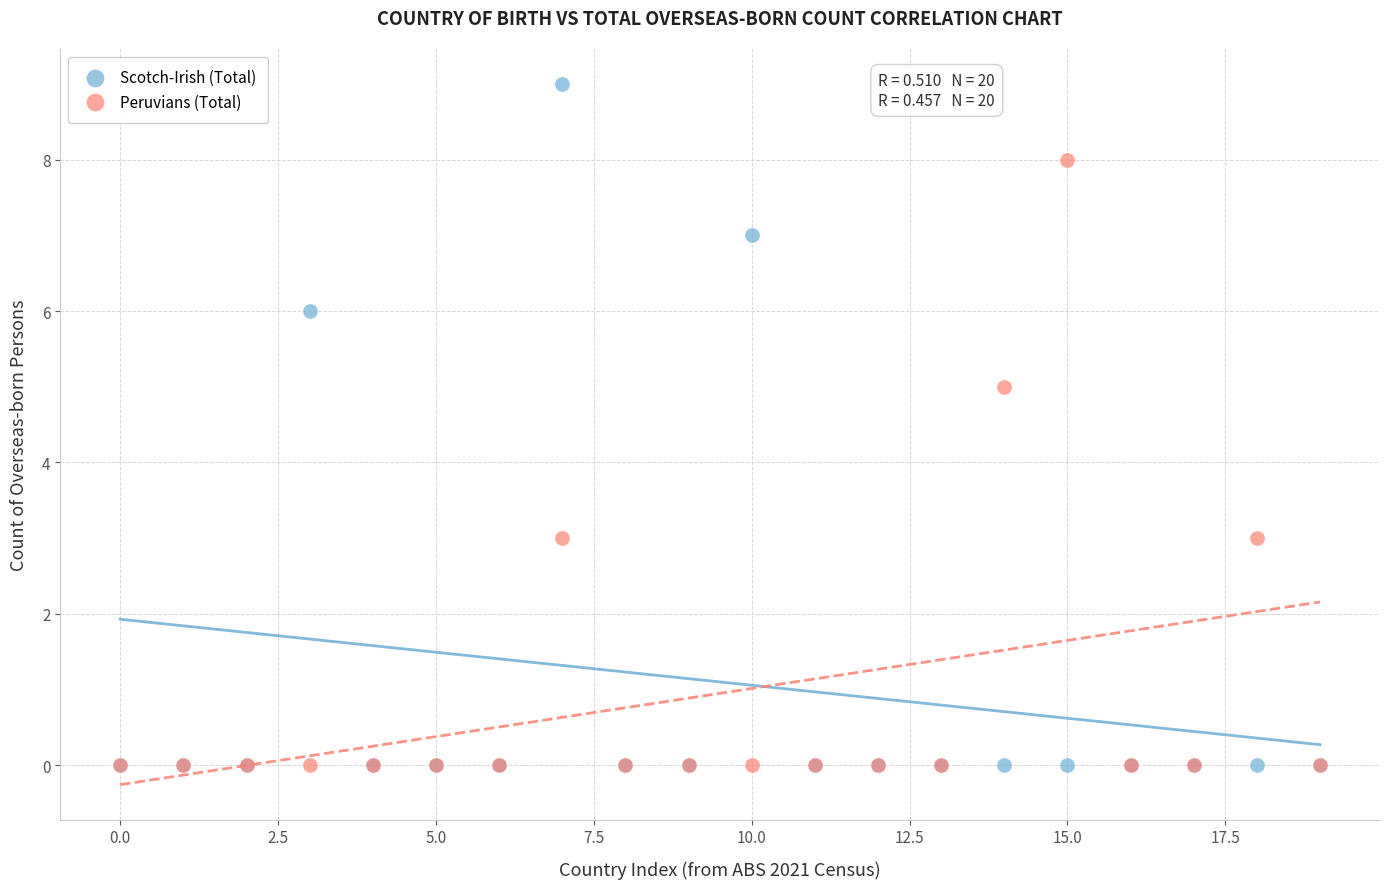

Which series has the widest spread of Y values?

Scotch-Irish (Total)